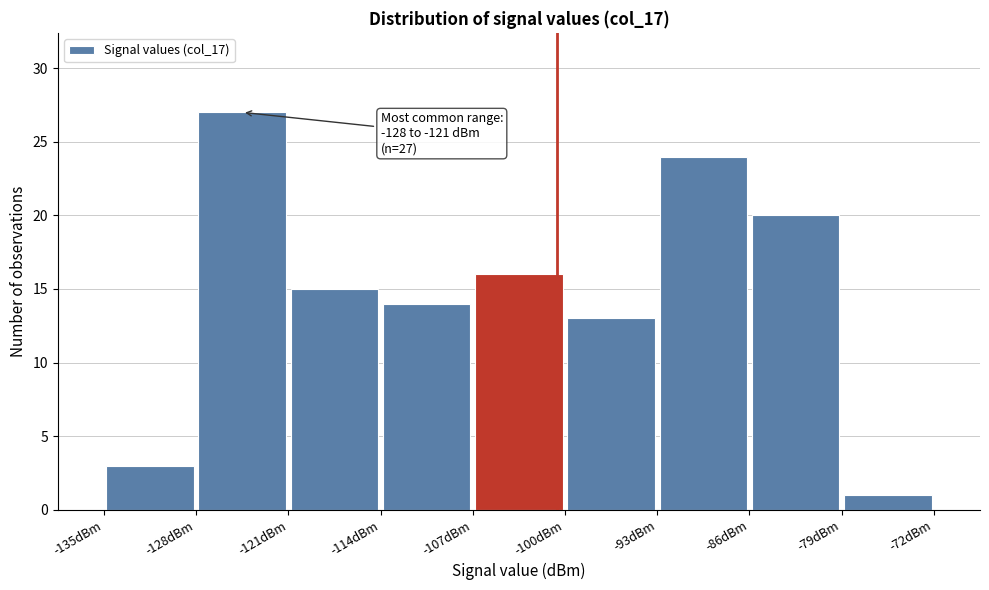

Which range on the x-axis has the tallest bar?

-128 to -121